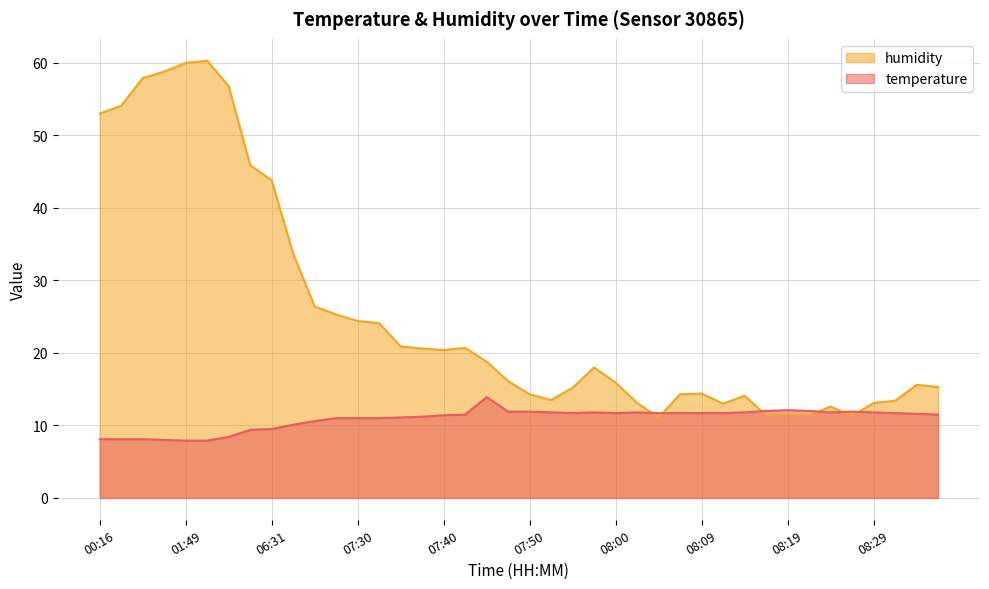

Reading left to right, extract all data points from this chart.

temperature: 8.1	8.1	8.1	8.0	7.9	7.9	8.4	9.4	9.5	10.1	10.6	11.0	11.0	11.0	11.1	11.2	11.4	11.5	13.9	11.9	11.9	11.8	11.7	11.8	11.7	11.8	11.7	11.7	11.7	11.7	11.8	12.0	12.1	12.0	11.8	11.9	11.8	11.7	11.6	11.5
humidity: 53.0	54.1	57.9	58.8	60.0	60.3	56.8	45.9	43.8	33.7	26.4	25.3	24.4	24.1	20.9	20.6	20.4	20.7	18.8	16.1	14.3	13.5	15.2	18.0	15.9	13.1	11.1	14.3	14.4	13.0	14.1	11.4	11.5	11.4	12.6	11.3	13.1	13.4	15.6	15.3